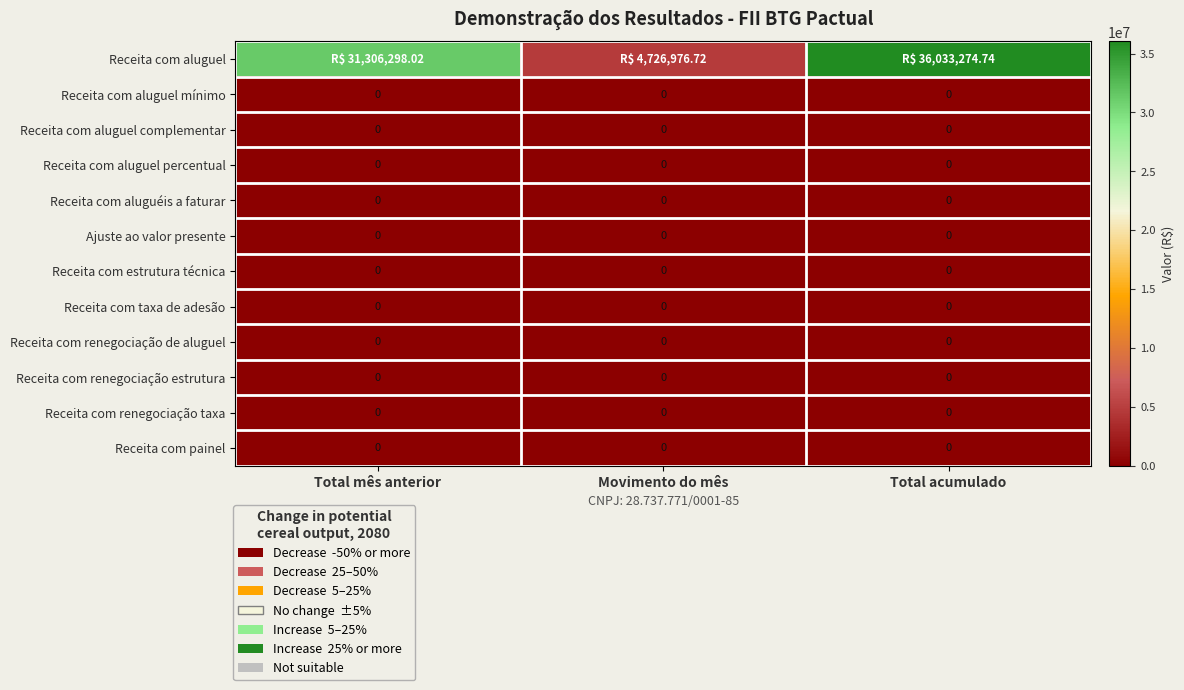

The Ajuste ao valor presente series shows 0.0 at Total acumulado. True or false?

True